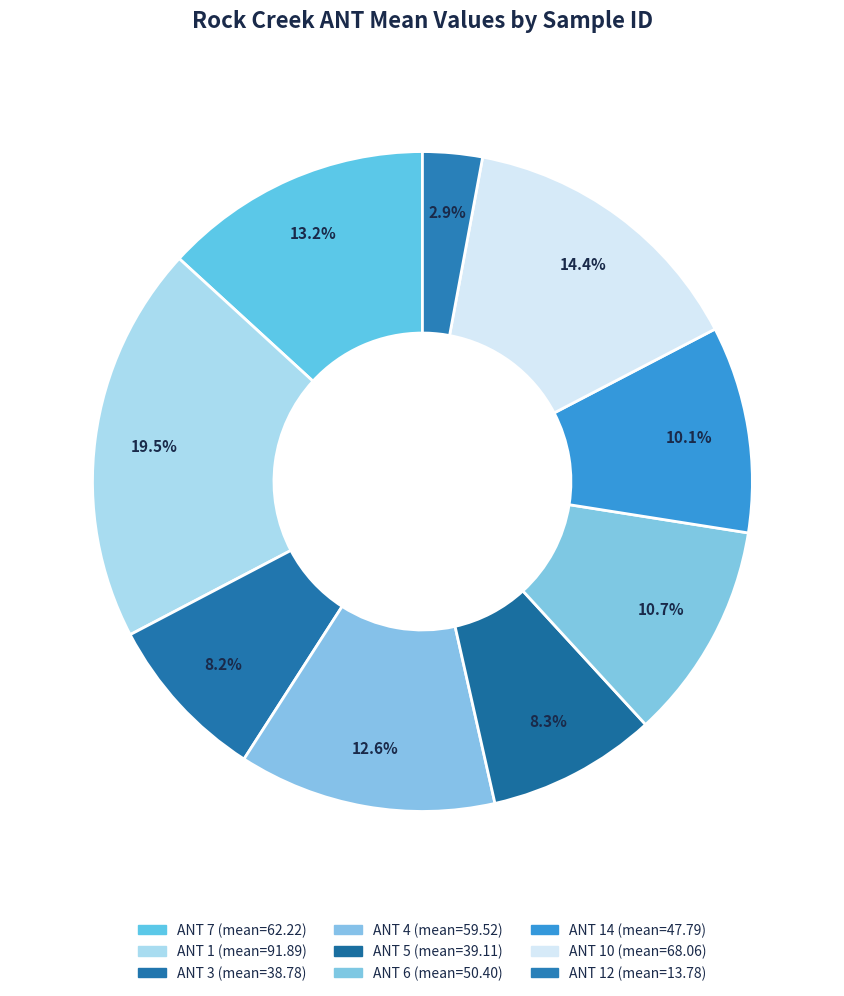

How many slices are in this pie chart?

9